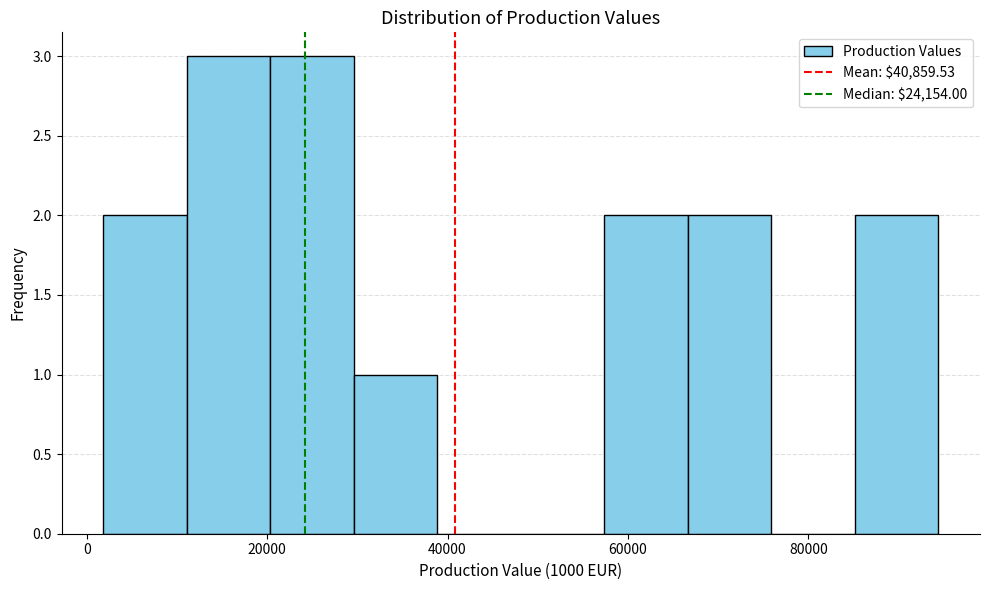

Reading left to right, list every bar in this chart as the range it spans on the x-axis followed by its height. Neither the bar edges nor the heights are printed on the chart, so give them approximately, as read against the axes.

2000 to 12000: 2
12000 to 20000: 3
20000 to 30000: 3
30000 to 38000: 1
38000 to 48000: 0
48000 to 58000: 0
58000 to 66000: 2
66000 to 76000: 2
76000 to 86000: 0
86000 to 94000: 2